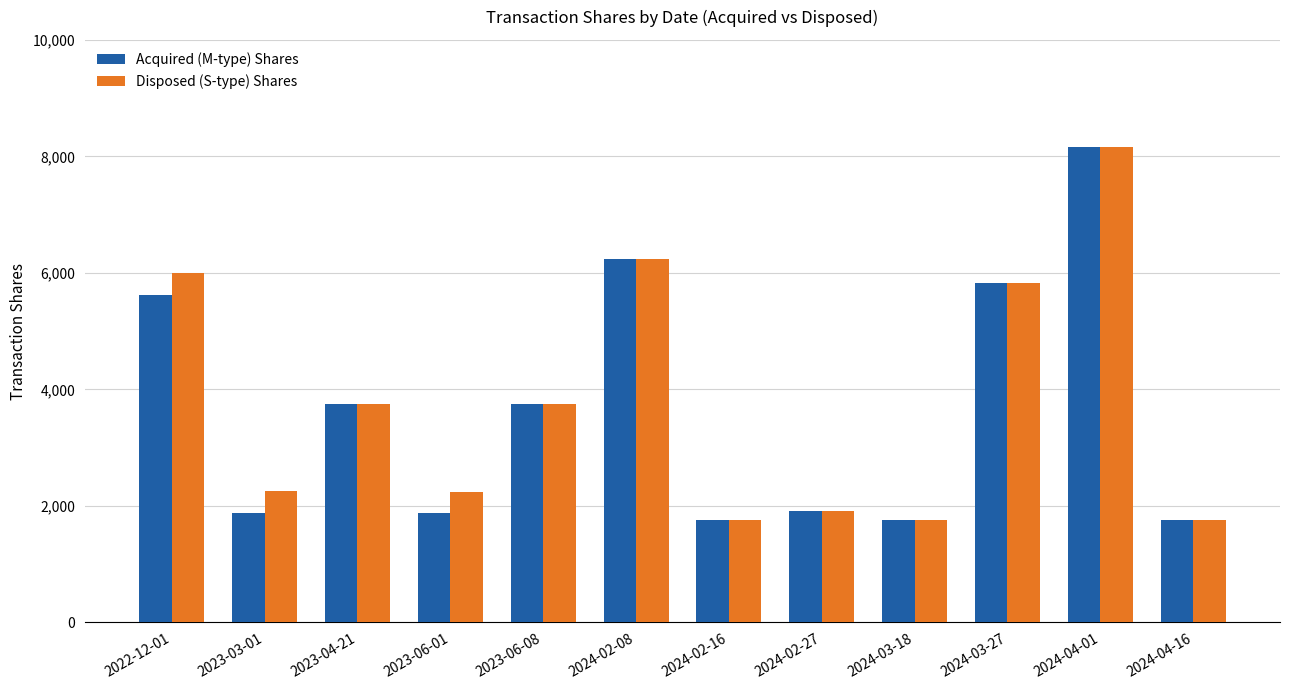

Between 2023-03-01 and 2024-04-01, which series saw the biggest shift?

Acquired (M-type) Shares